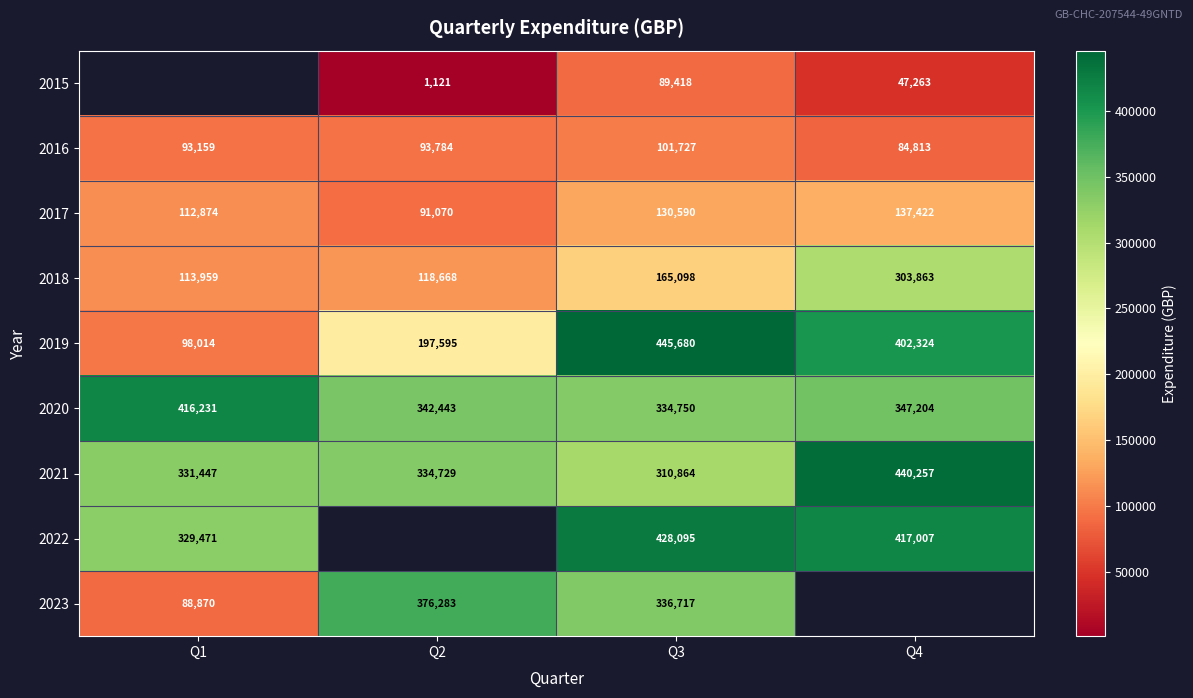

What is the spread (max minus min) of values at Q4?

392994.0